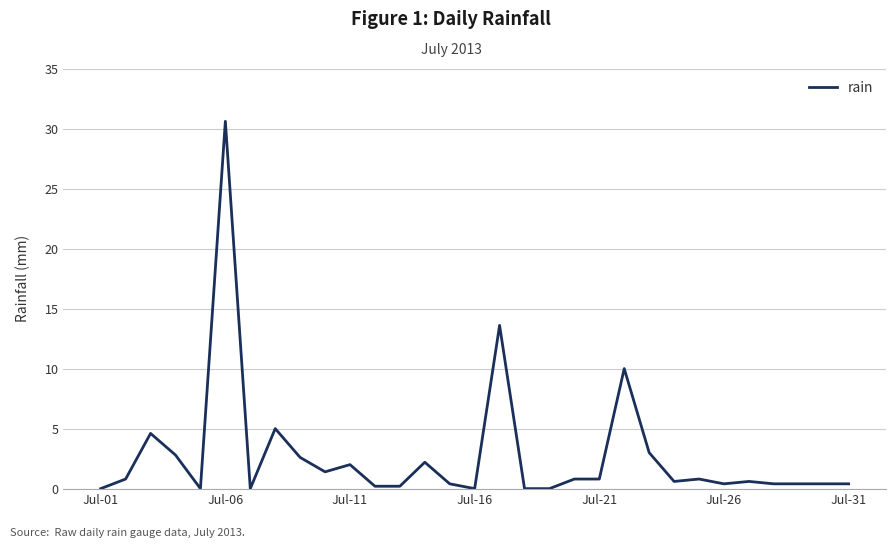

What is the maximum value shown in the chart?

30.6